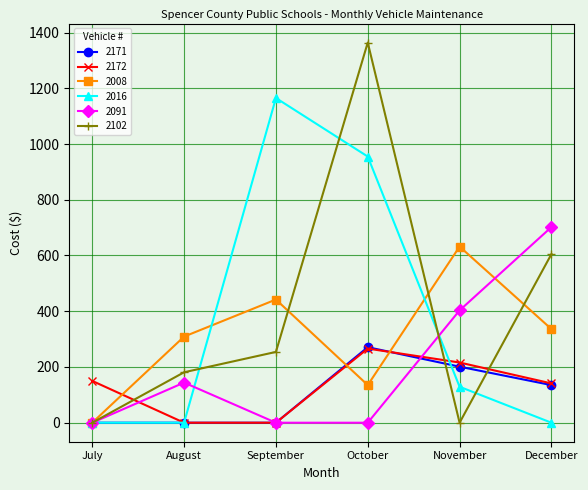

In 2102, how many points are lower than both neighbors (excluding endpoints)?

1